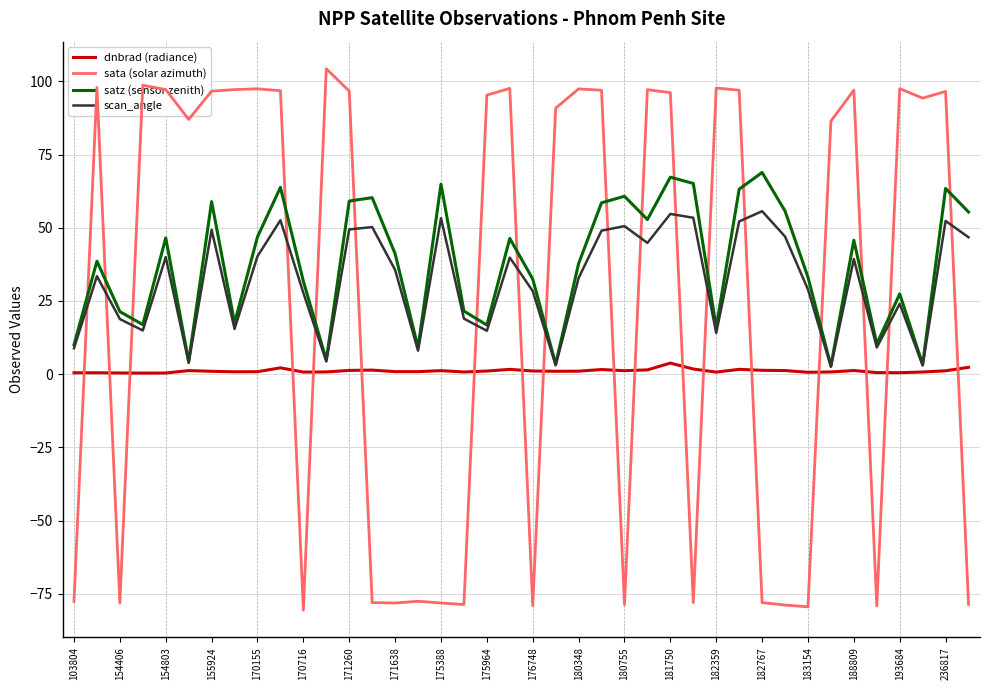

List the series in order of their peak value, highest first.

sata (solar azimuth), satz (sensor zenith), scan_angle, dnbrad (radiance)